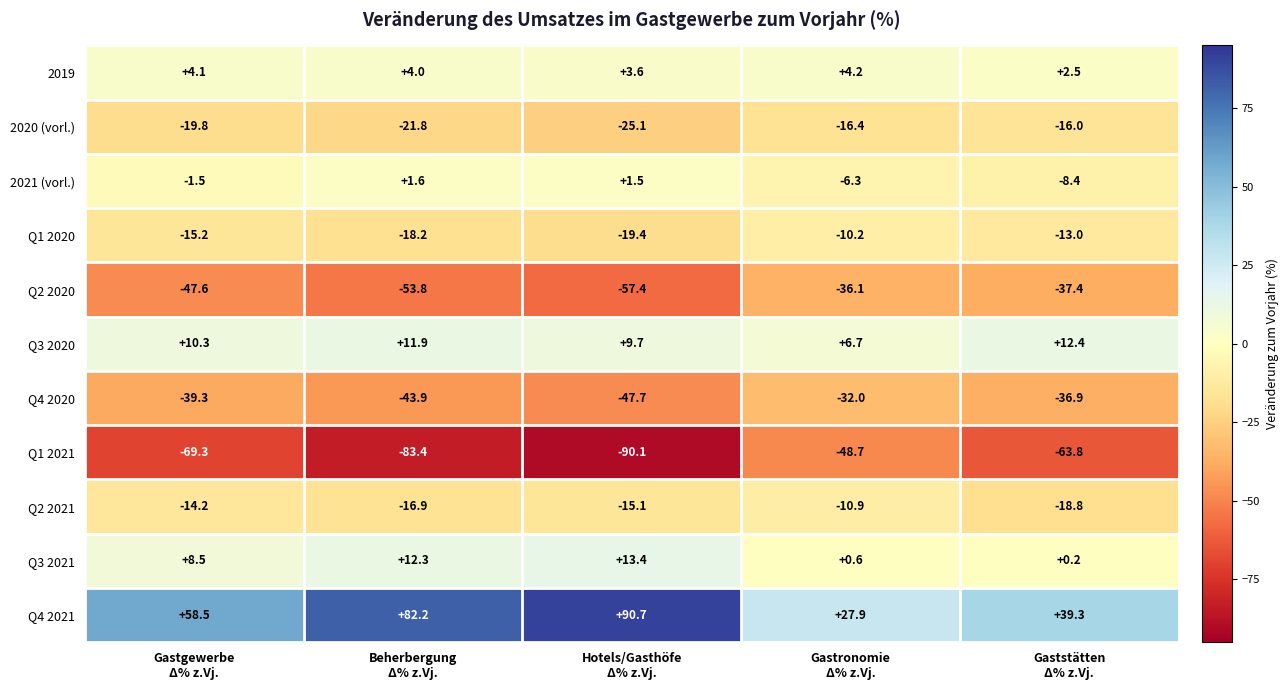

At how many categories does at least one series exceed 36?

4